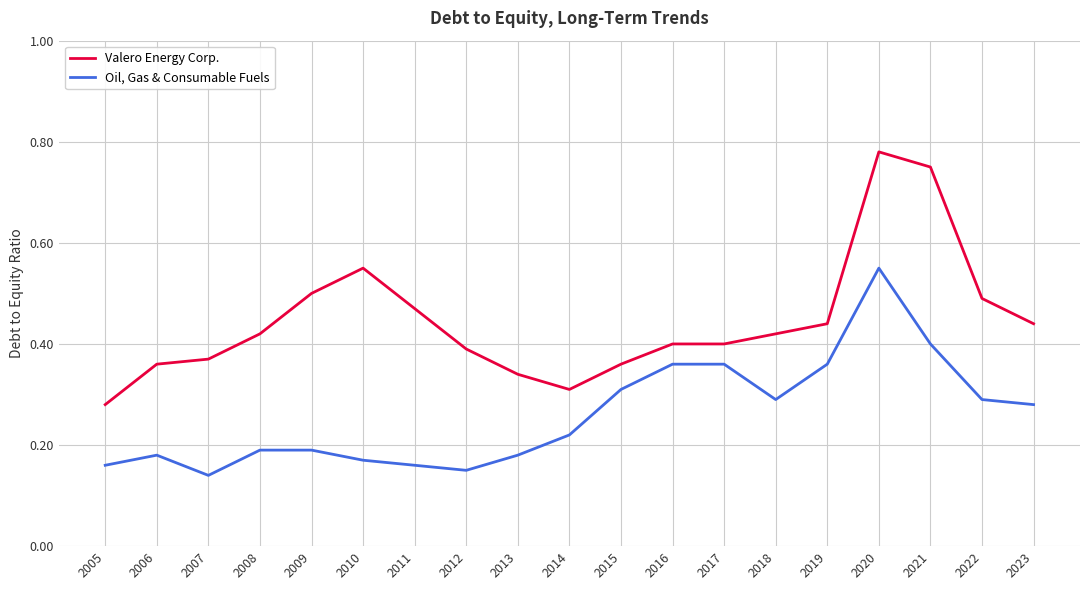

Which category has the lowest value across all series?

2007